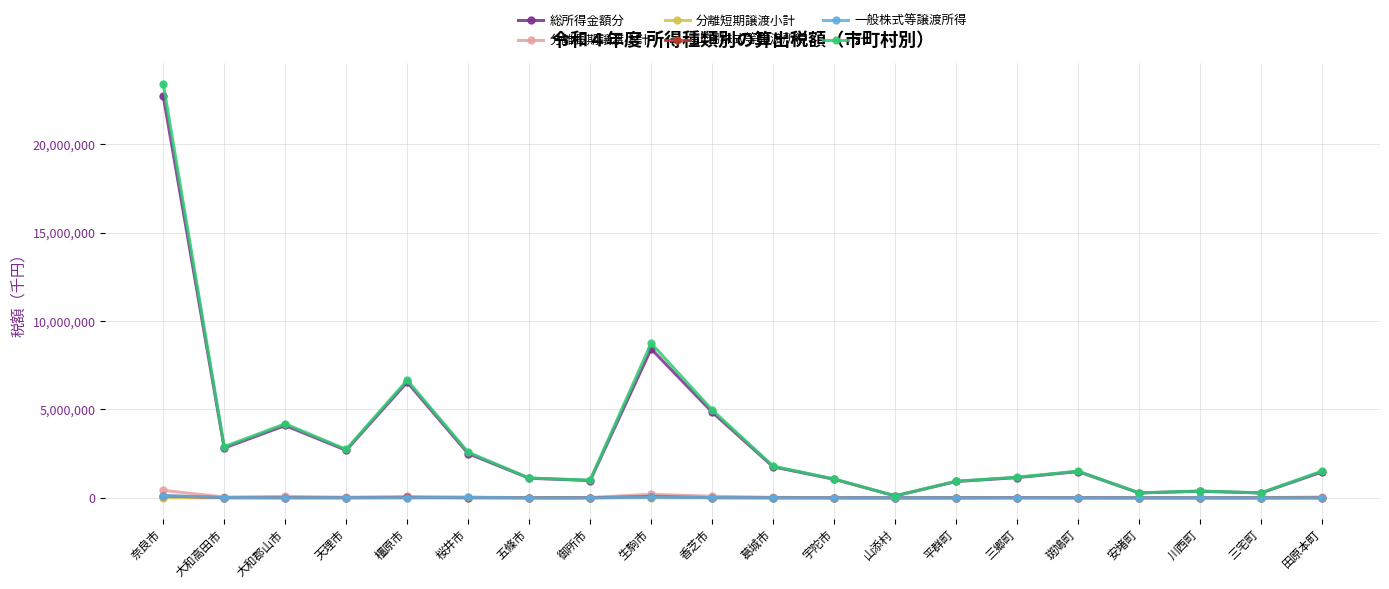

Is the value of 計 at 田原本町 greater than the value of 上場株式等譲渡所得 at 橿原市?

Yes